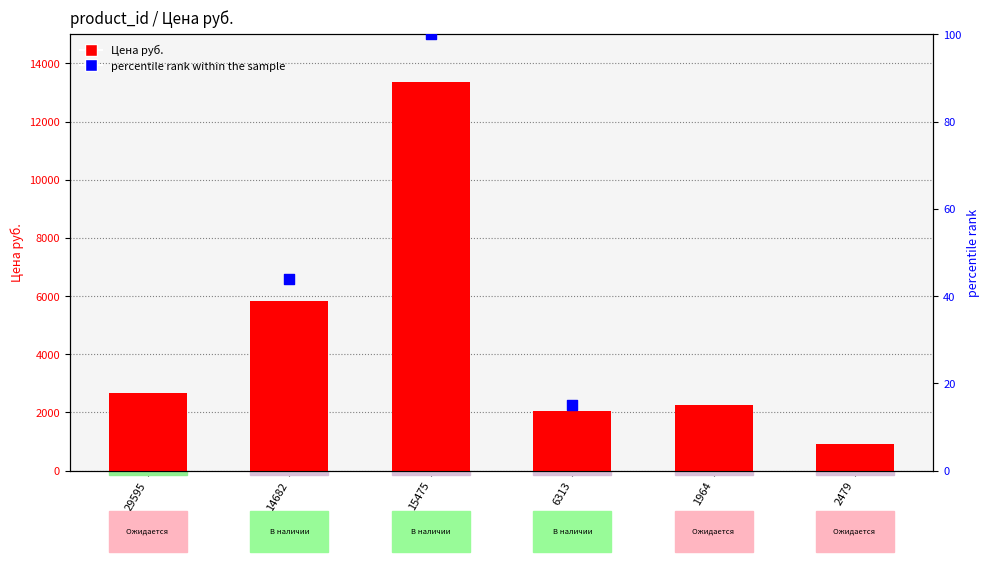

What is the change in value from 29595 to 6313?

-616